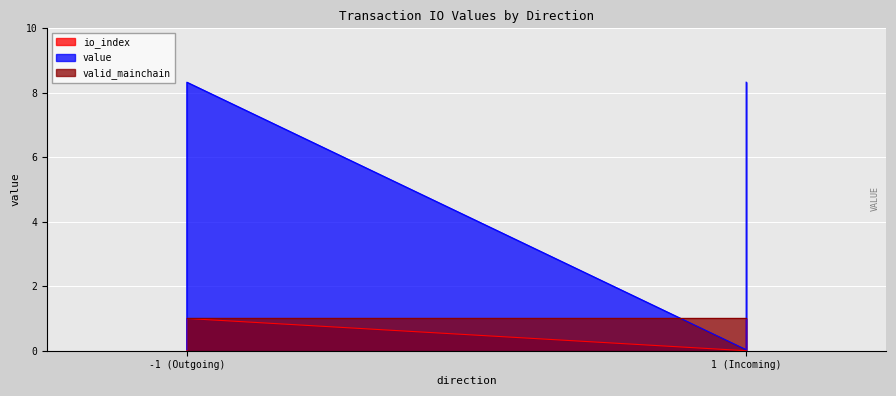

True or false: io_index and value intersect in this chart.

False